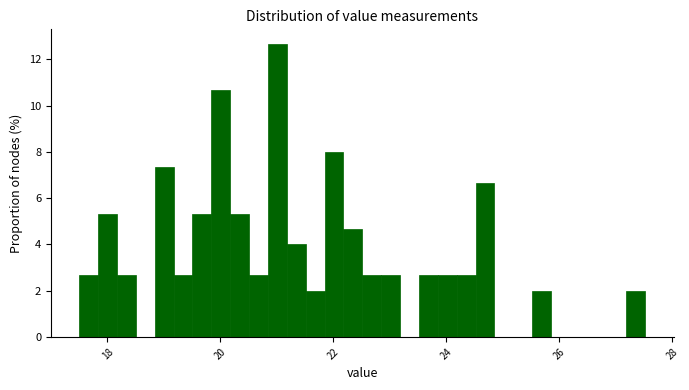

Read against the x-axis, roughly where is the centre of the tallest bar?

21.0